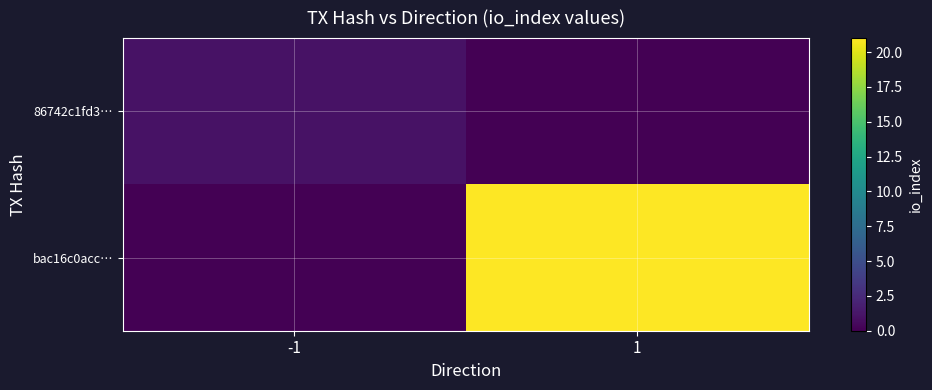

Reading right to left, what are all the values shown in this chart?

86742c1fd3…: 1=0	-1=1
bac16c0acc…: 1=21	-1=0